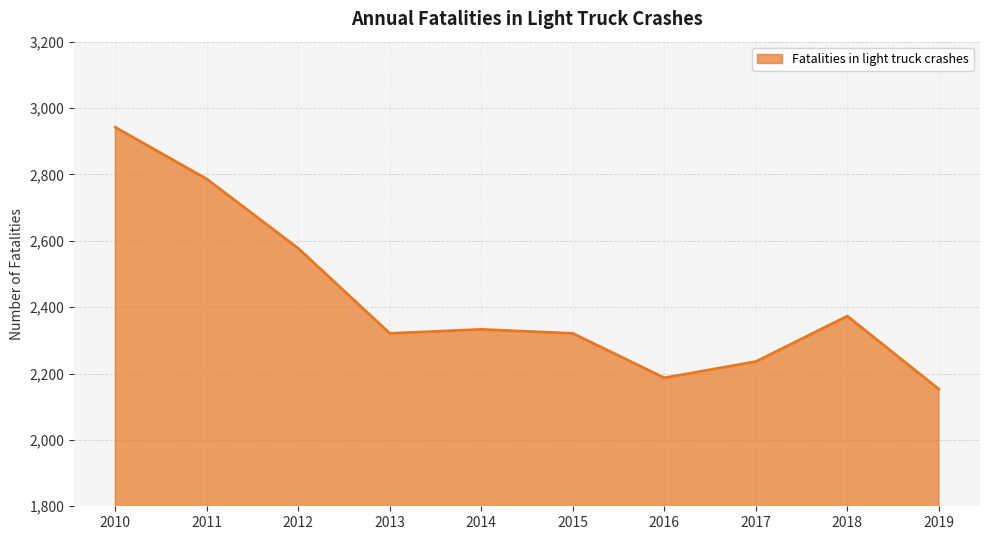

What is the sum of the values at 2014 and 2016?

4520